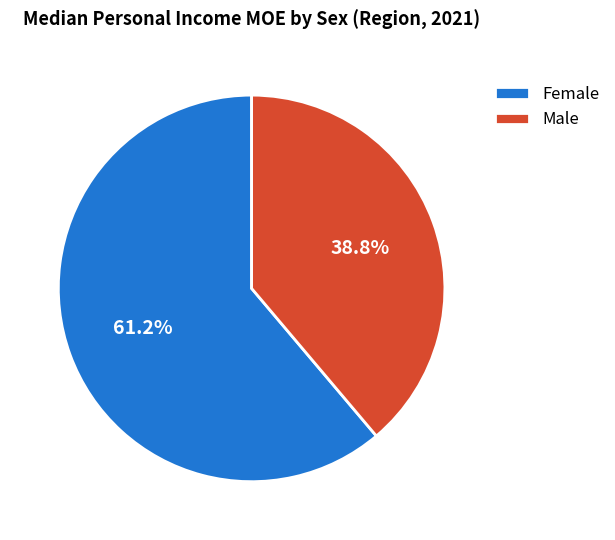

What is the majority slice?

Female